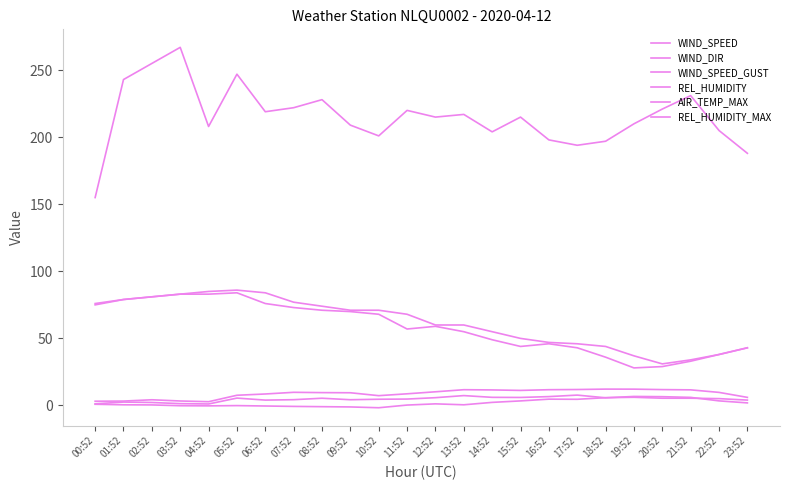

True or false: WIND_DIR and REL_HUMIDITY_MAX cross at least once.

False